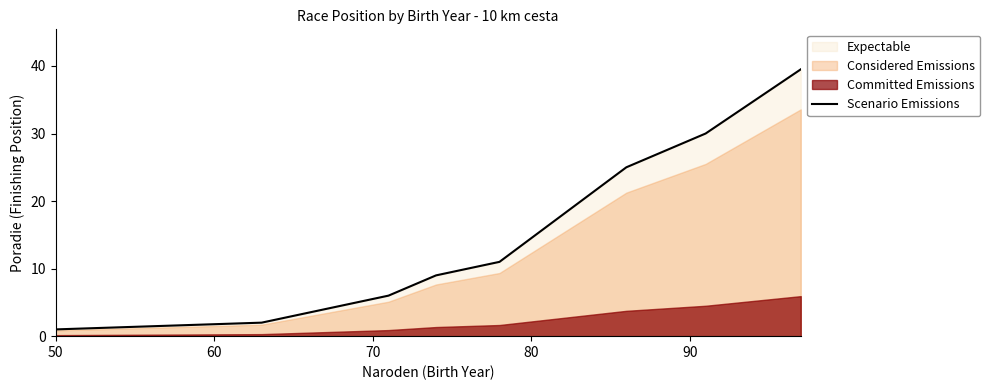

What is the minimum value for Scenario Emissions?

1.0